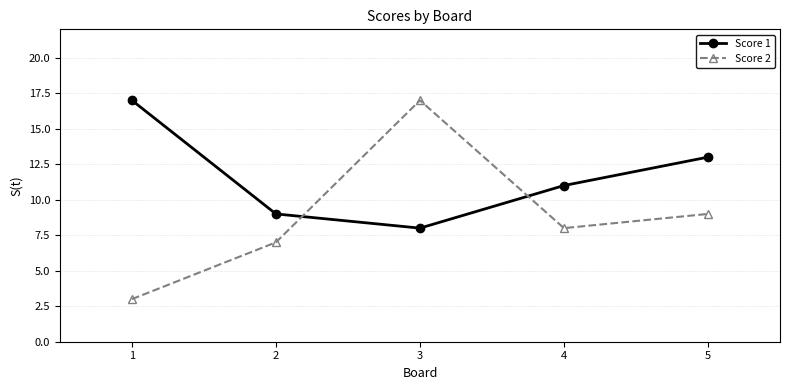

Between which two adjacent categories do Score 1 and Score 2 first intersect?

2 and 3